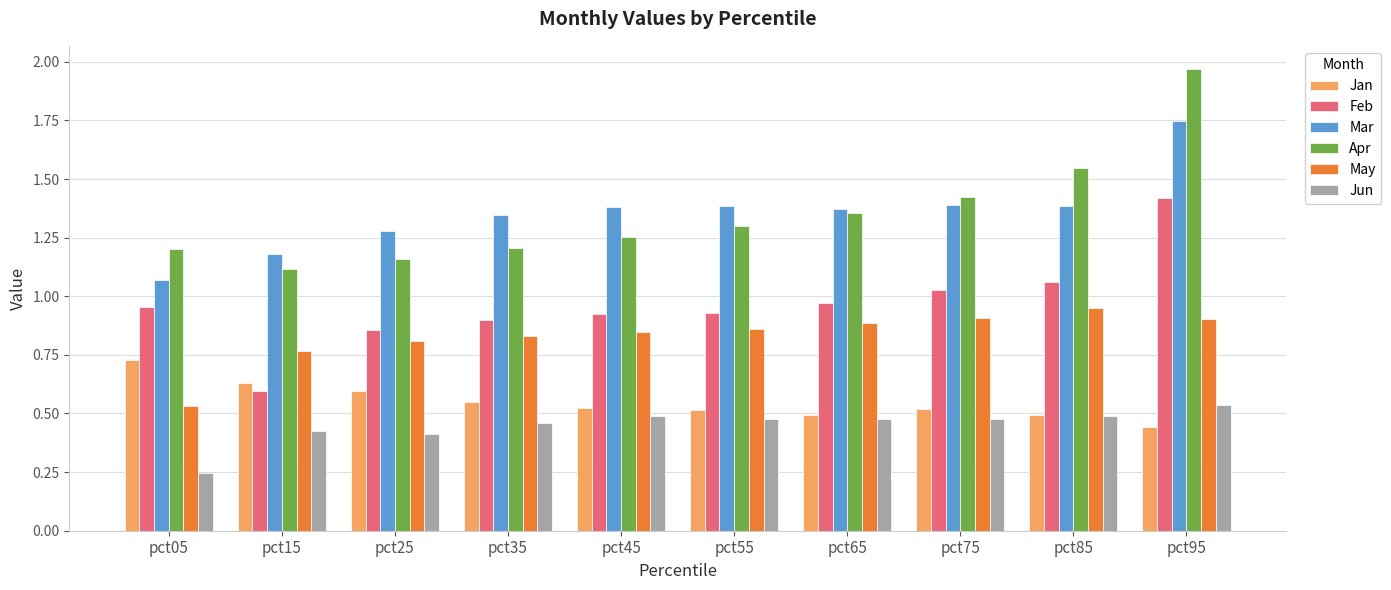

Where is Jan nearest to the value 0?

pct95